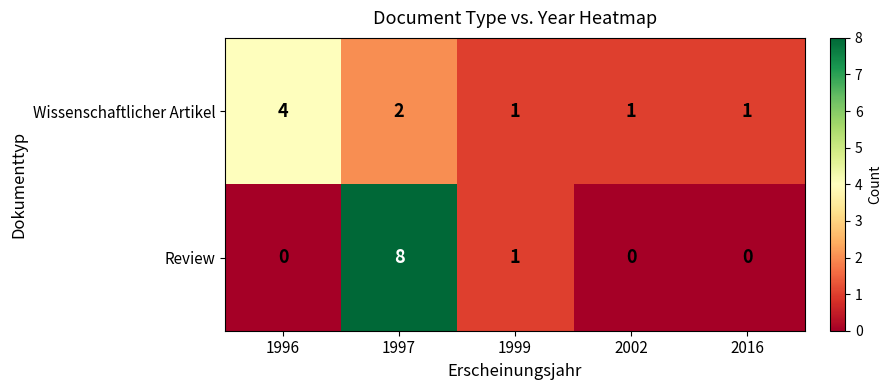

What is the total value across all series at 1999?

2